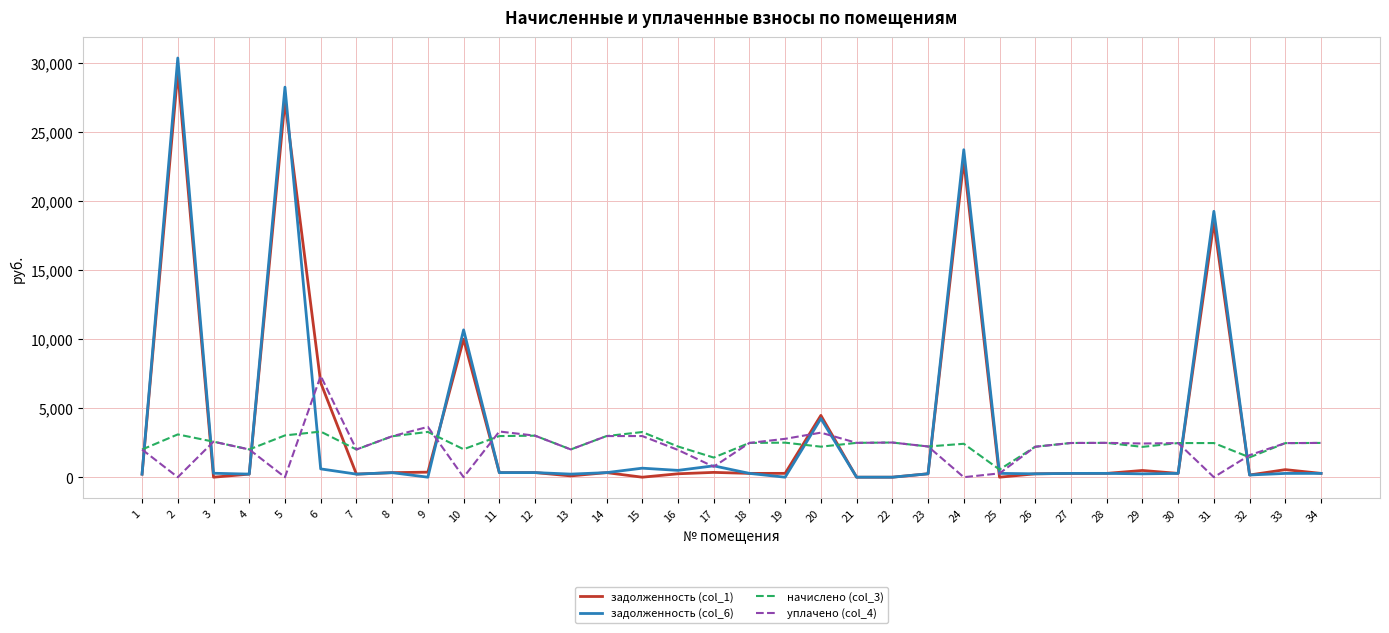

Where is the first local maximum for уплачено (col_4)?

3